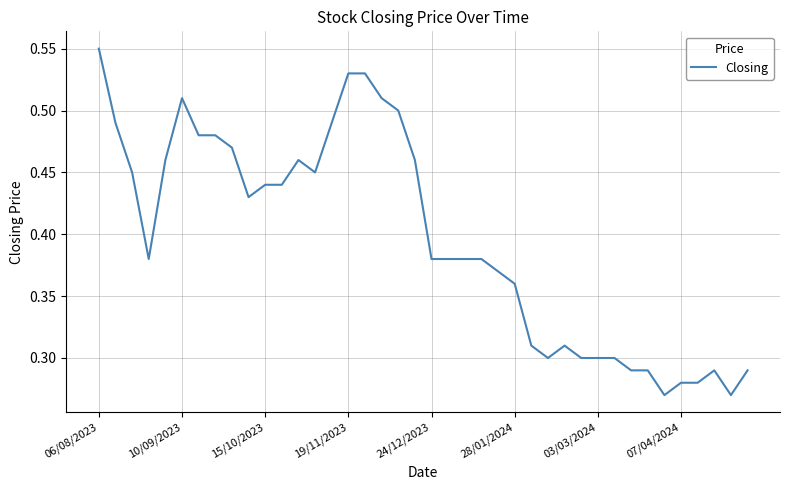

Does the chart display data point markers on the line(s)?

No